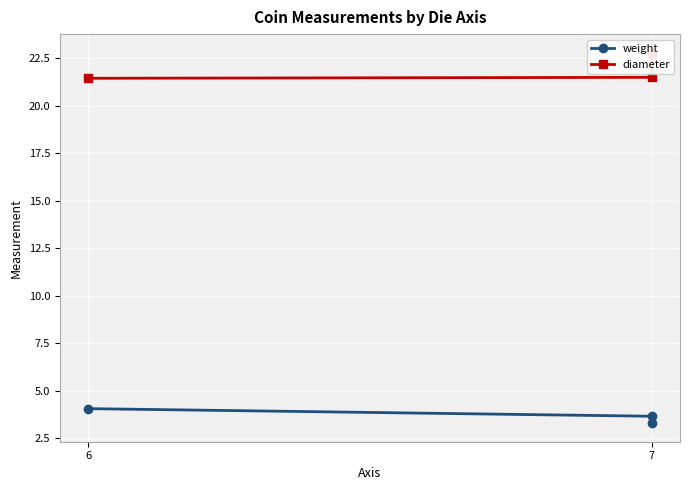

Which has a higher value, 6 or 7?

6